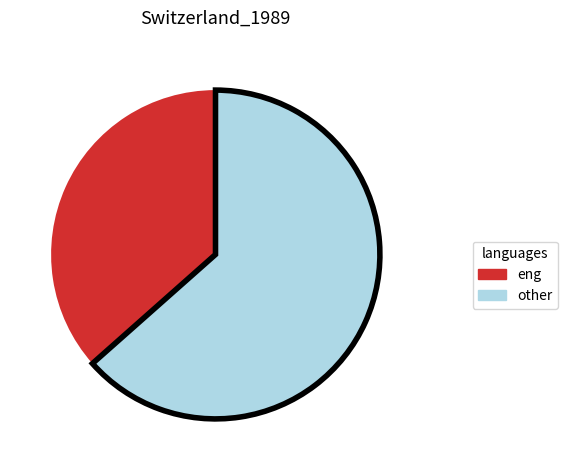

Does any single category account for the majority?

Yes